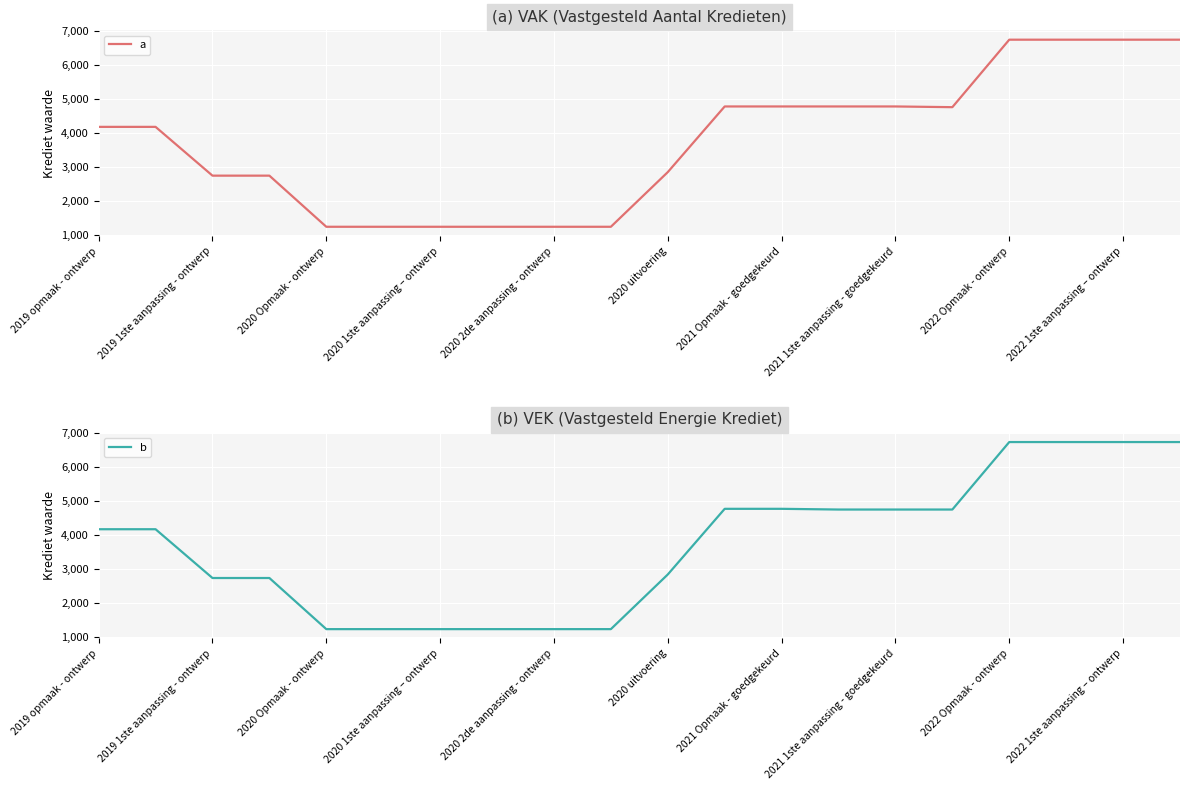

What are all the series names shown in the legend?

a, b